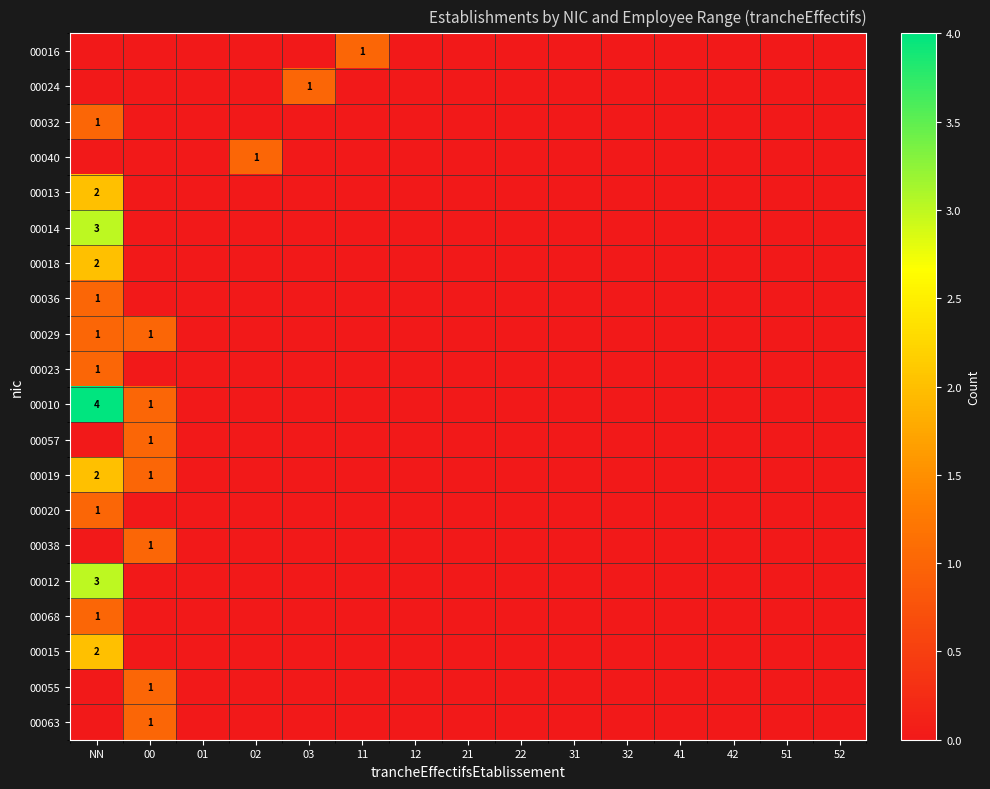

Is it true that 00036 equals 1 at 42?

False